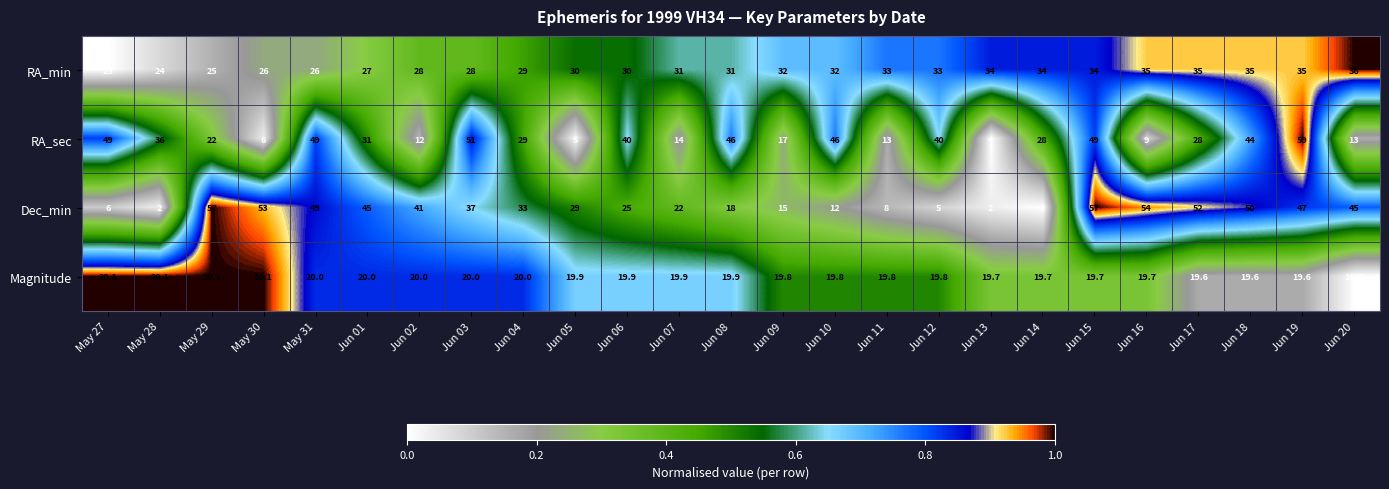

Which series has the widest spread of values?

Dec_min